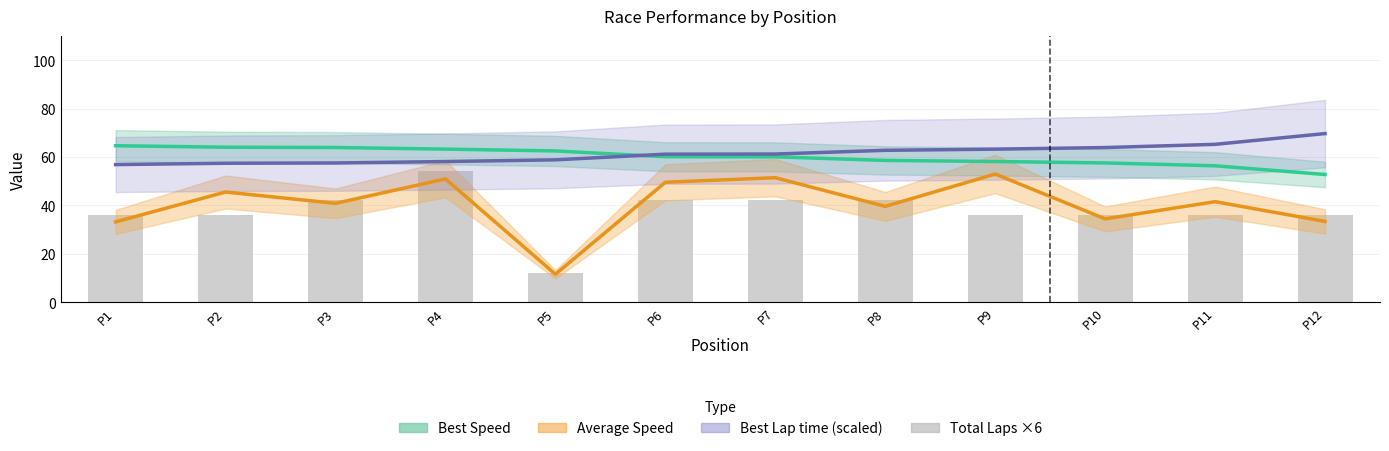

What is the value of the 8th bar from the left?

42